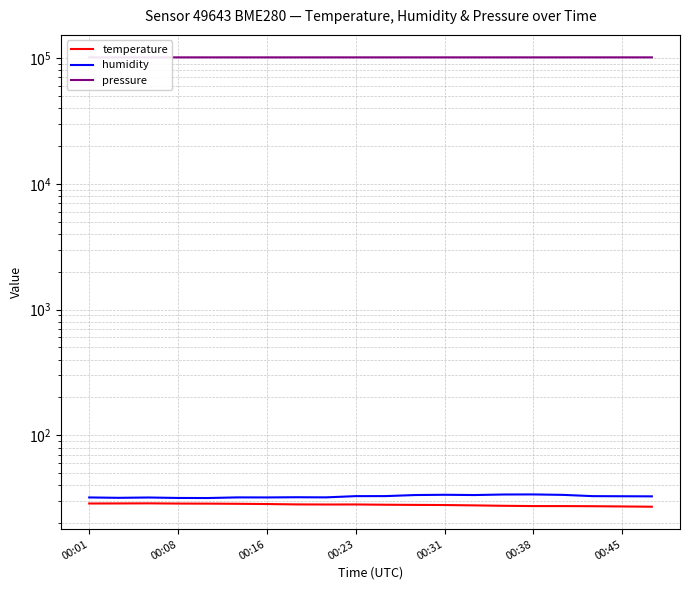

True or false: temperature and pressure cross at least once.

False